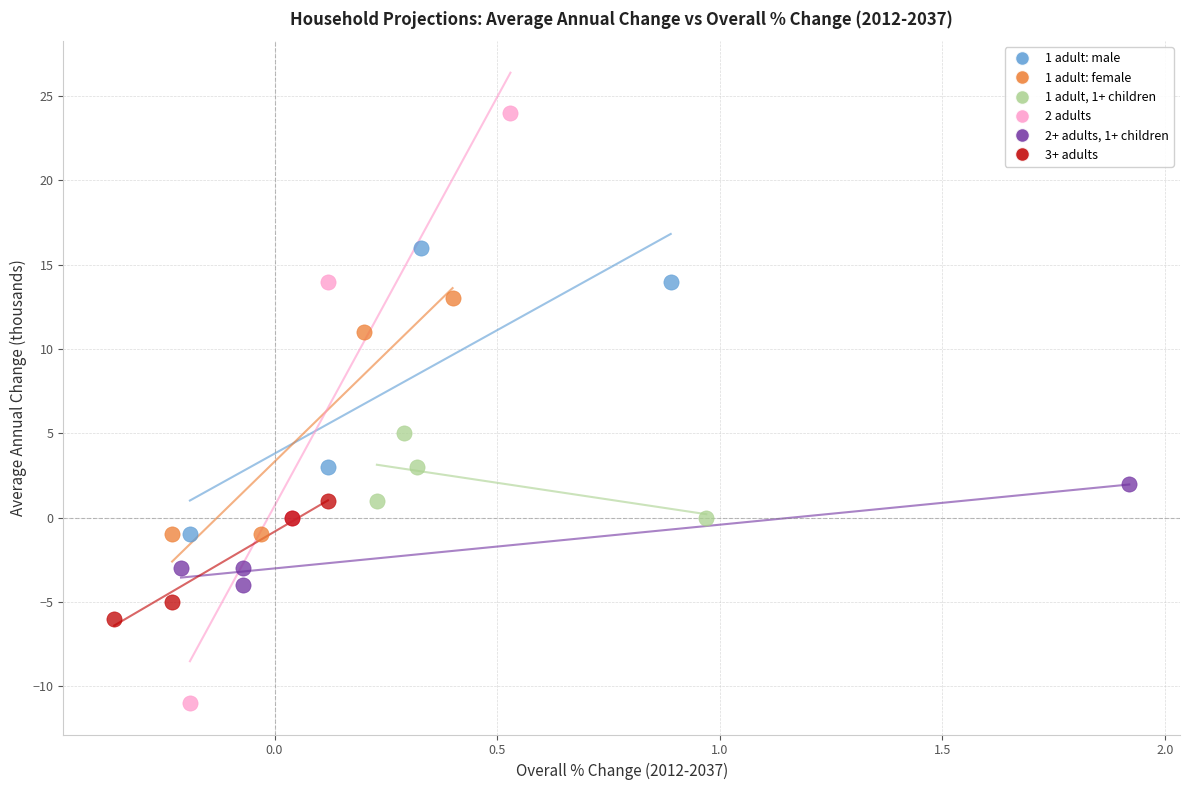

Which series reaches the maximum Y coordinate?

2 adults